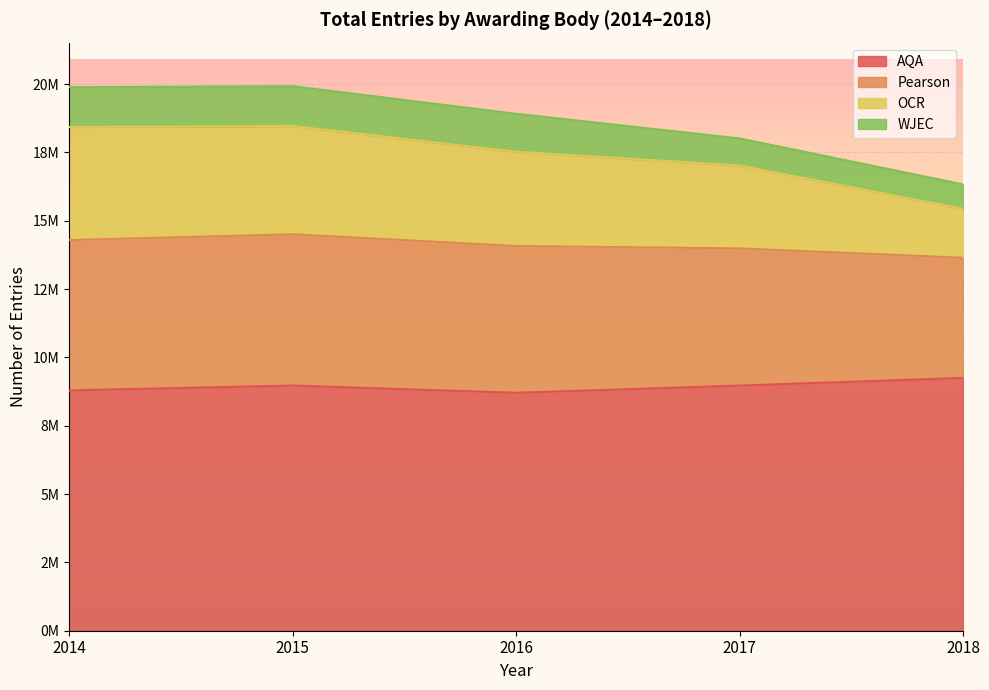

True or false: AQA and Pearson intersect in this chart.

False